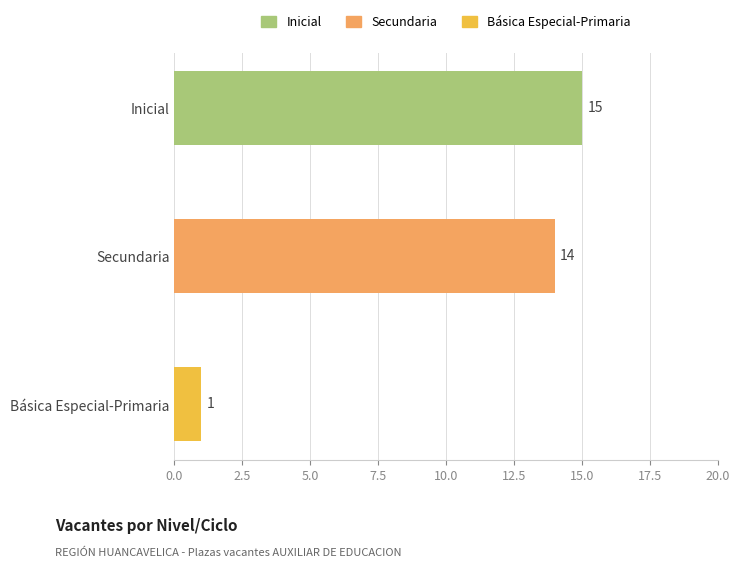

What is the change in value from Secundaria to Básica Especial-Primaria?

-13